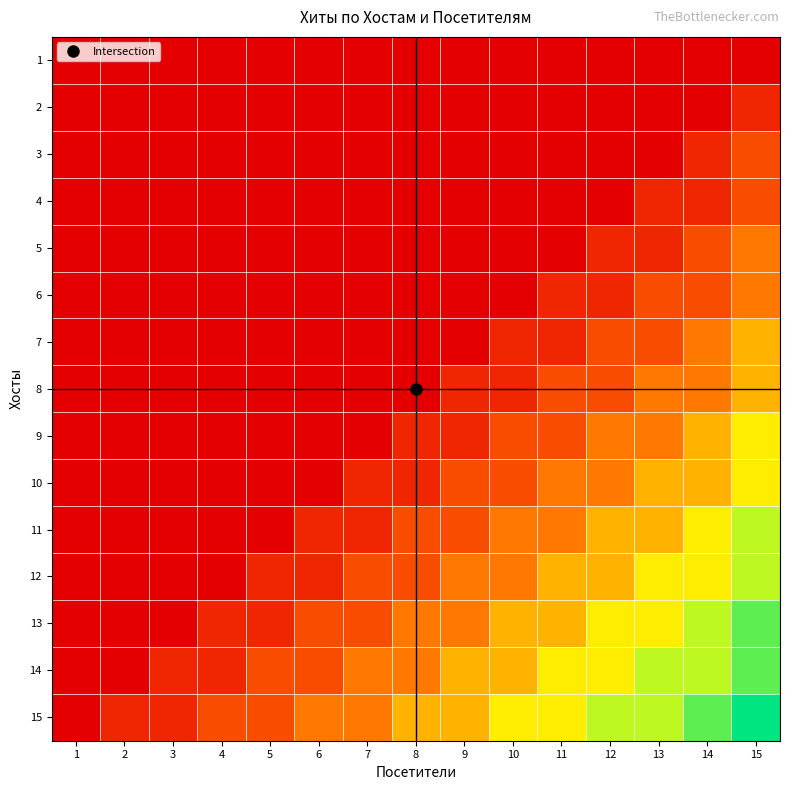

What is the spread (max minus min) of values at 9?

4